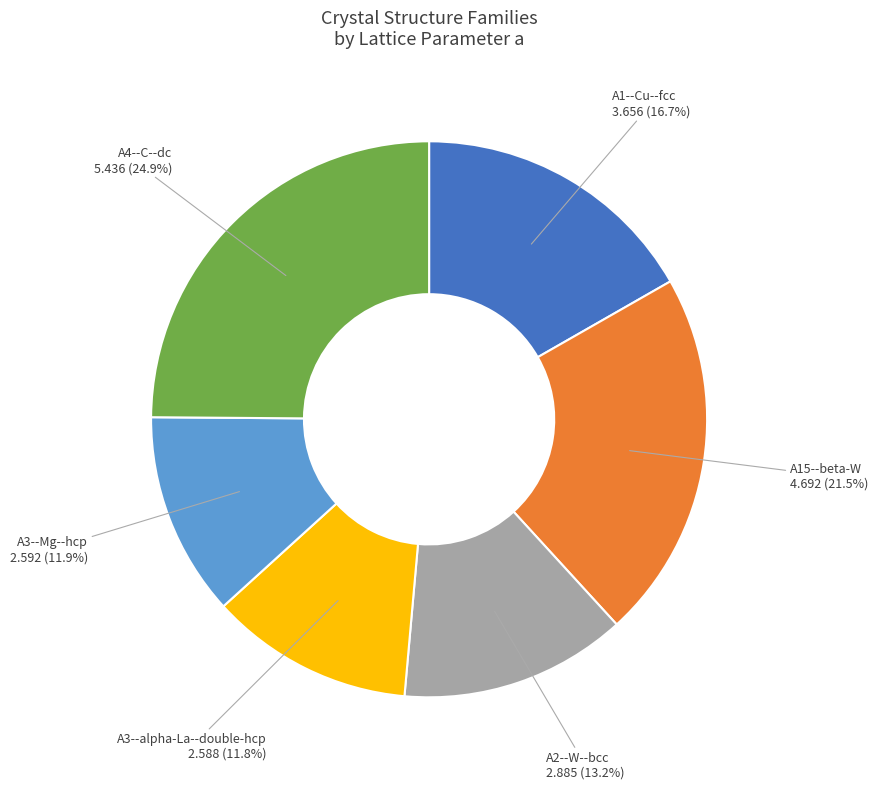

Does A1--Cu--fcc represent more than half of the total?

No